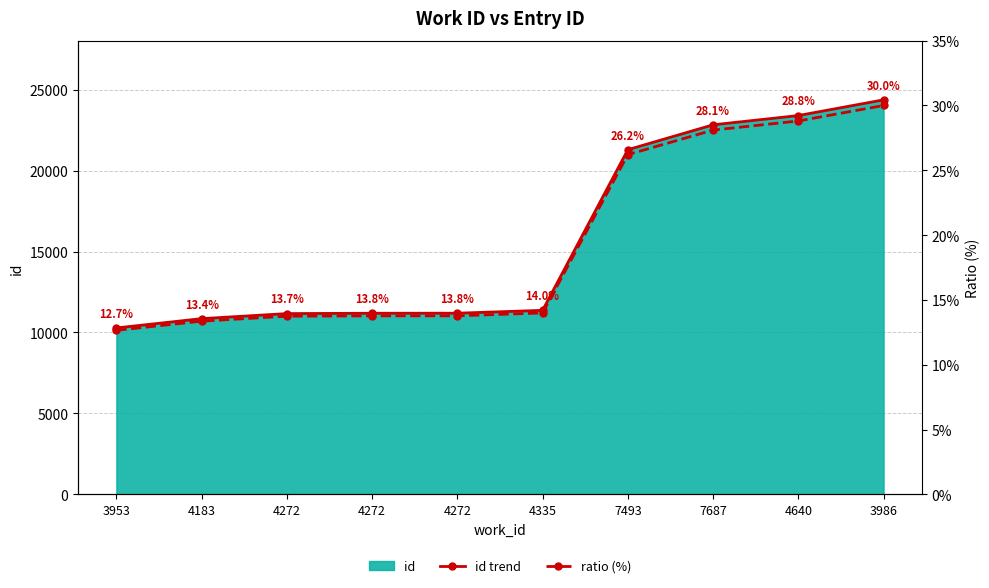

What is the sum of the ratio (%) values at 4272 and 4272?

27.5